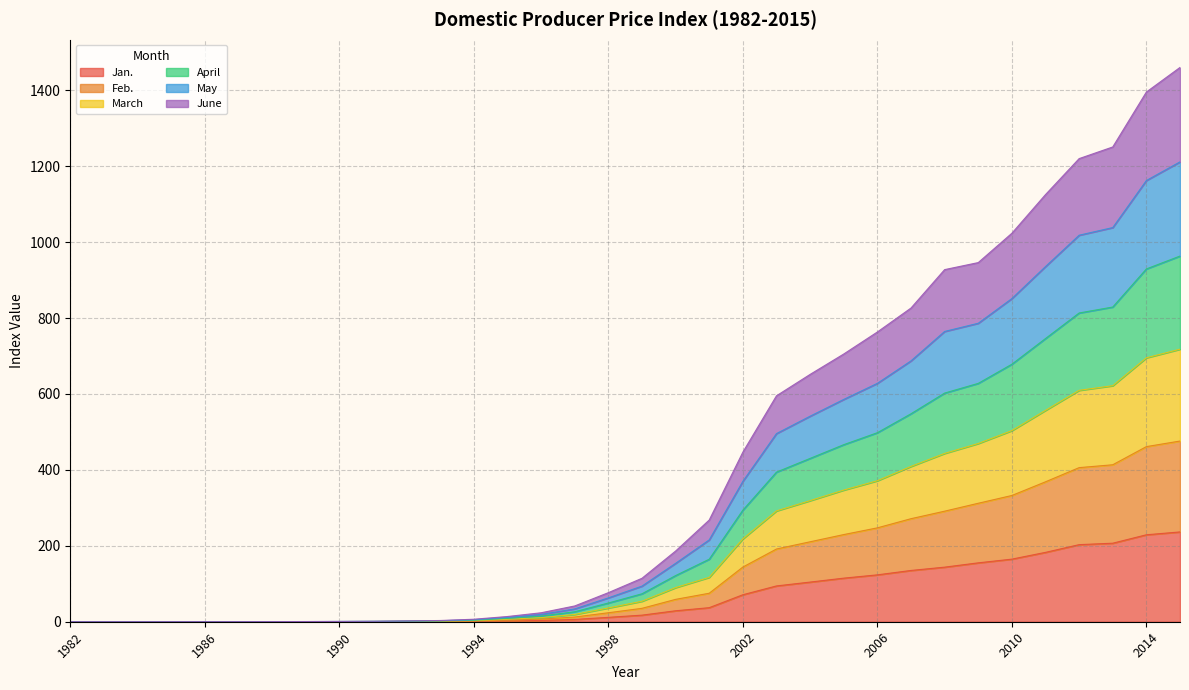

True or false: June and May intersect in this chart.

False